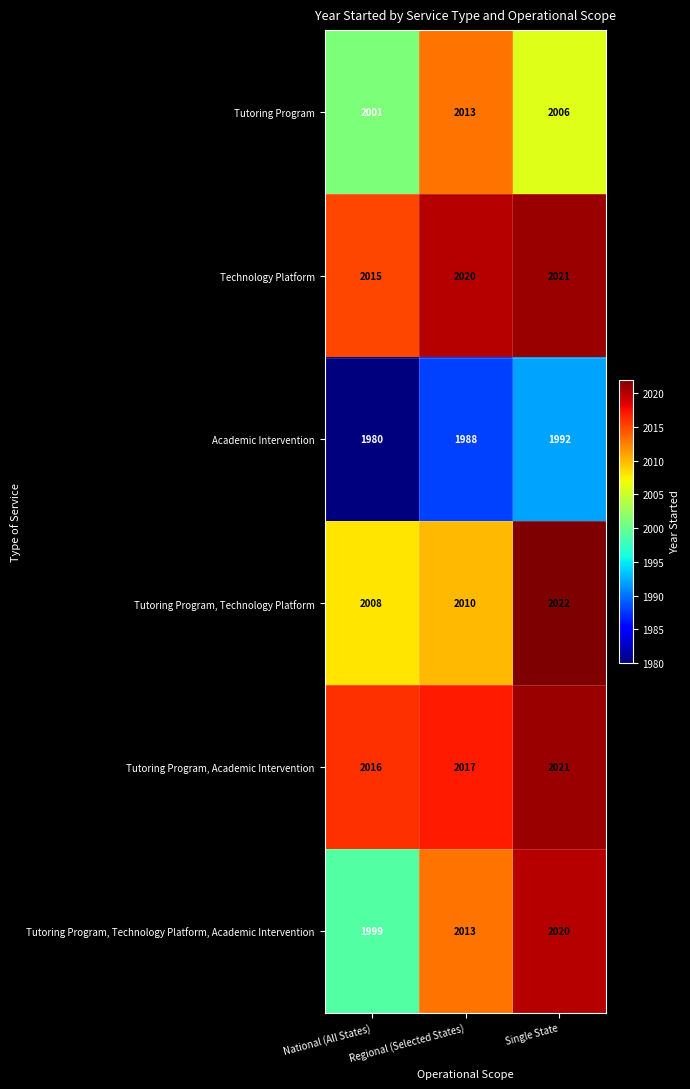

What is the difference between the second highest and minimum values in the Tutoring Program, Technology Platform, Academic Intervention series?

14